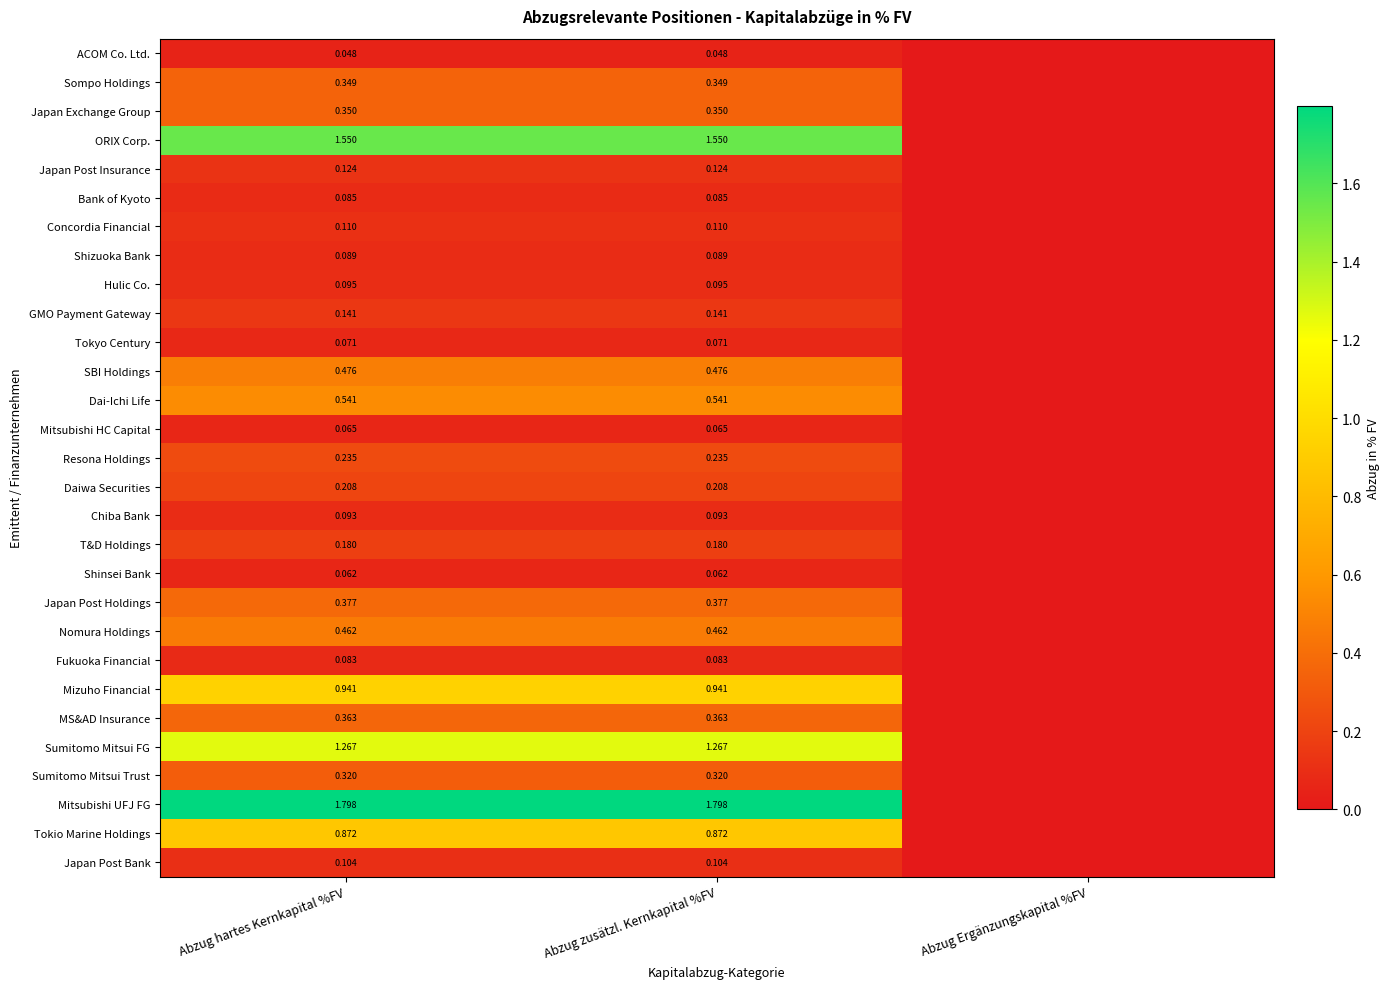

Rank the series at Abzug zusätzl. Kernkapital %FV from lowest to highest value.

ACOM Co. Ltd., Shinsei Bank, Mitsubishi HC Capital, Tokyo Century, Fukuoka Financial, Bank of Kyoto, Shizuoka Bank, Chiba Bank, Hulic Co., Japan Post Bank, Concordia Financial, Japan Post Insurance, GMO Payment Gateway, T&D Holdings, Daiwa Securities, Resona Holdings, Sumitomo Mitsui Trust, Sompo Holdings, Japan Exchange Group, MS&AD Insurance, Japan Post Holdings, Nomura Holdings, SBI Holdings, Dai-Ichi Life, Tokio Marine Holdings, Mizuho Financial, Sumitomo Mitsui FG, ORIX Corp., Mitsubishi UFJ FG